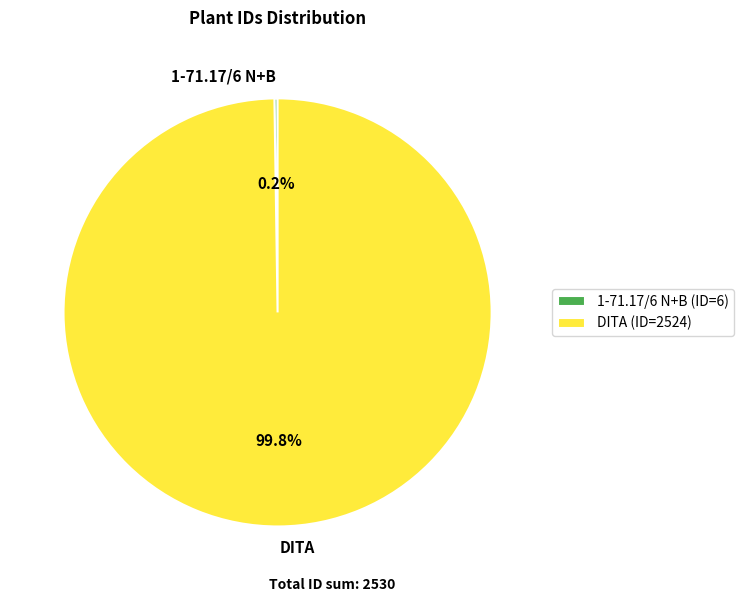

Does any single category account for the majority?

Yes